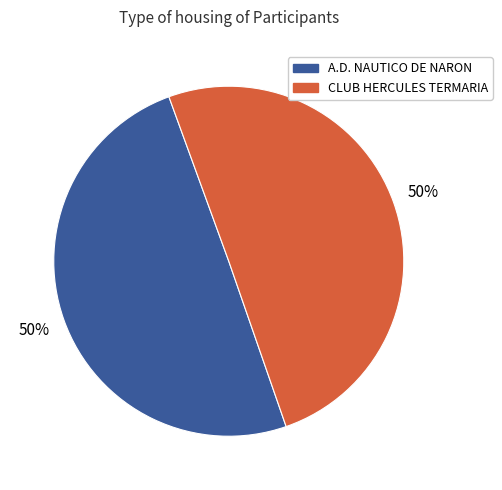

Do CLUB HERCULES TERMARIA and A.D. NAUTICO DE NARON together represent more than half of the pie?

Yes